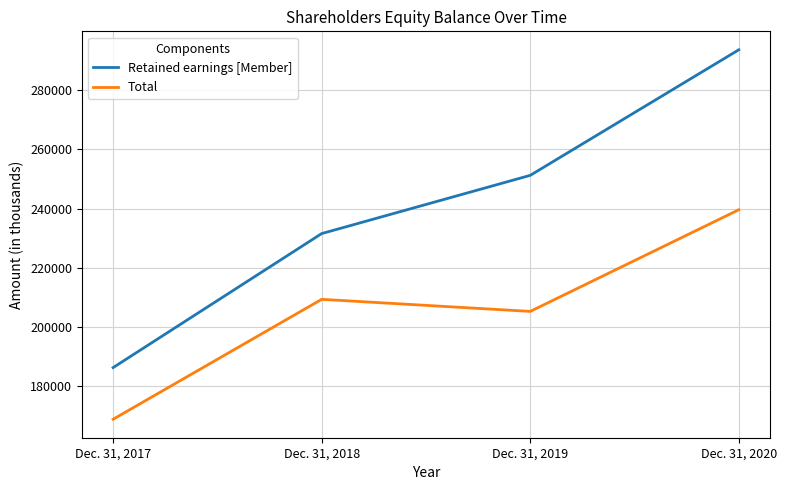

How many lines are shown in the chart?

2